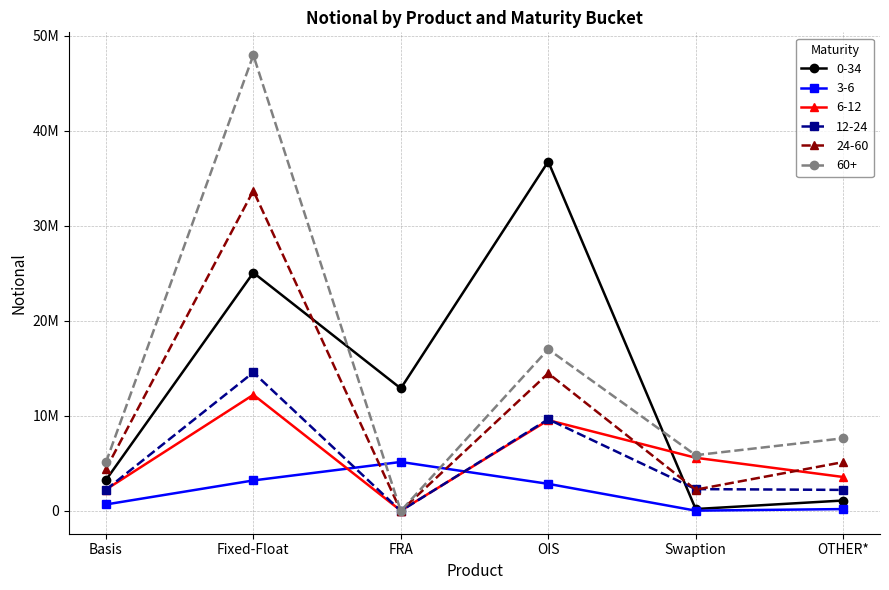

How many data points does each series have?

6